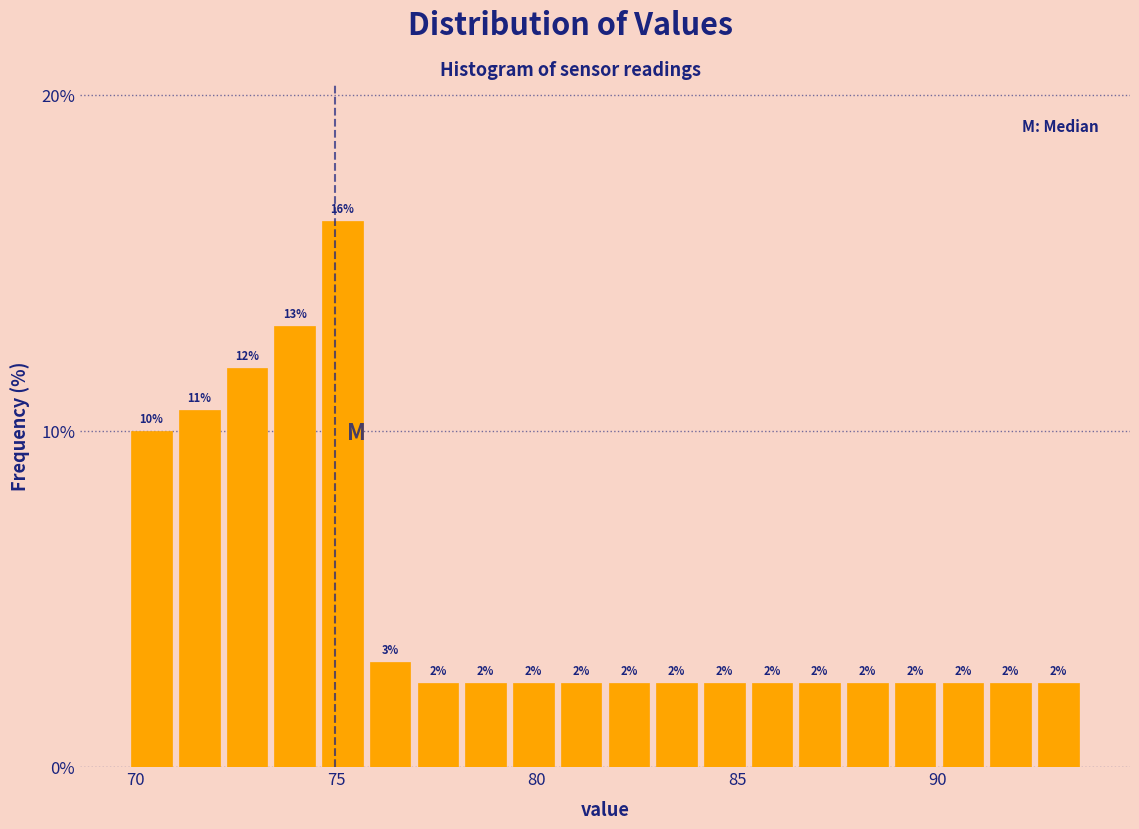

Around what value on the x-axis is the tallest bar? Give the approximate position of its centre, as read against the axis.

75.0